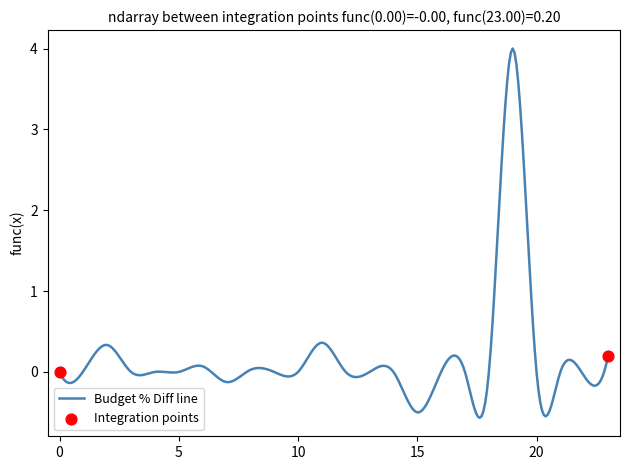

What is the difference between the maximum and minimum values?

4.6